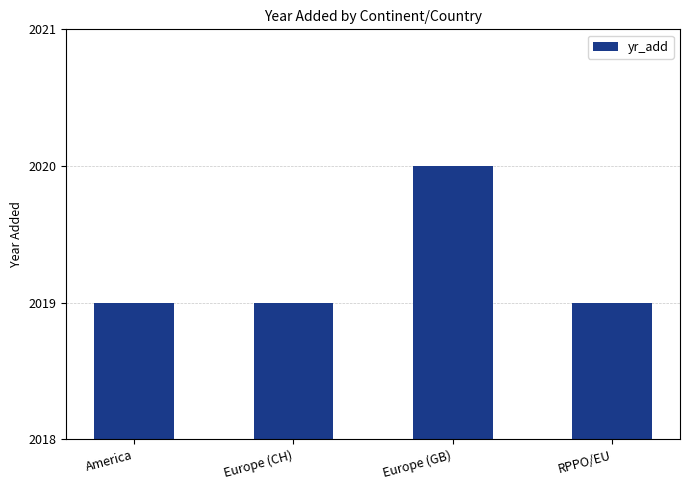

Reading left to right, what are all the values shown in this chart?

America=2019	Europe (CH)=2019	Europe (GB)=2020	RPPO/EU=2019